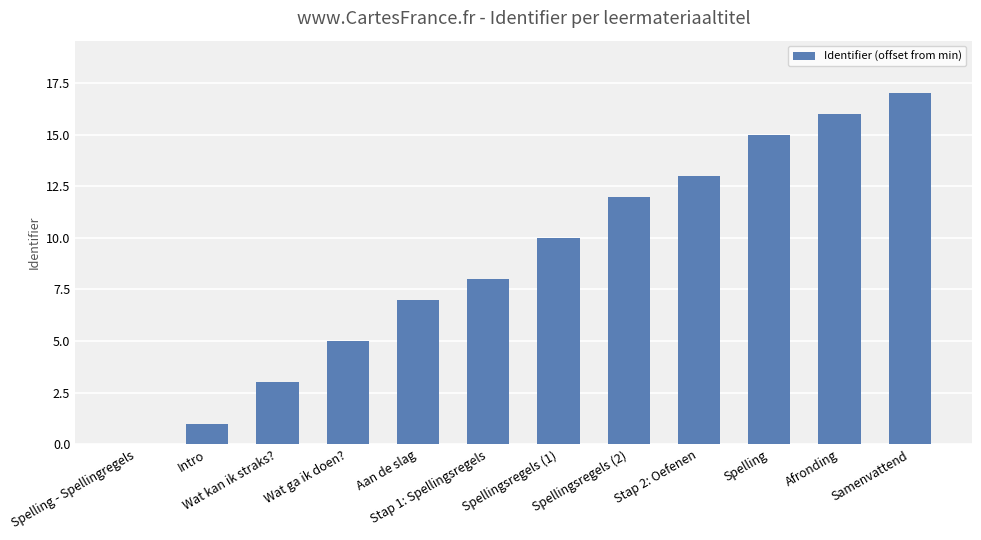

What is the change in value from Wat kan ik straks? to Spelling?

+12